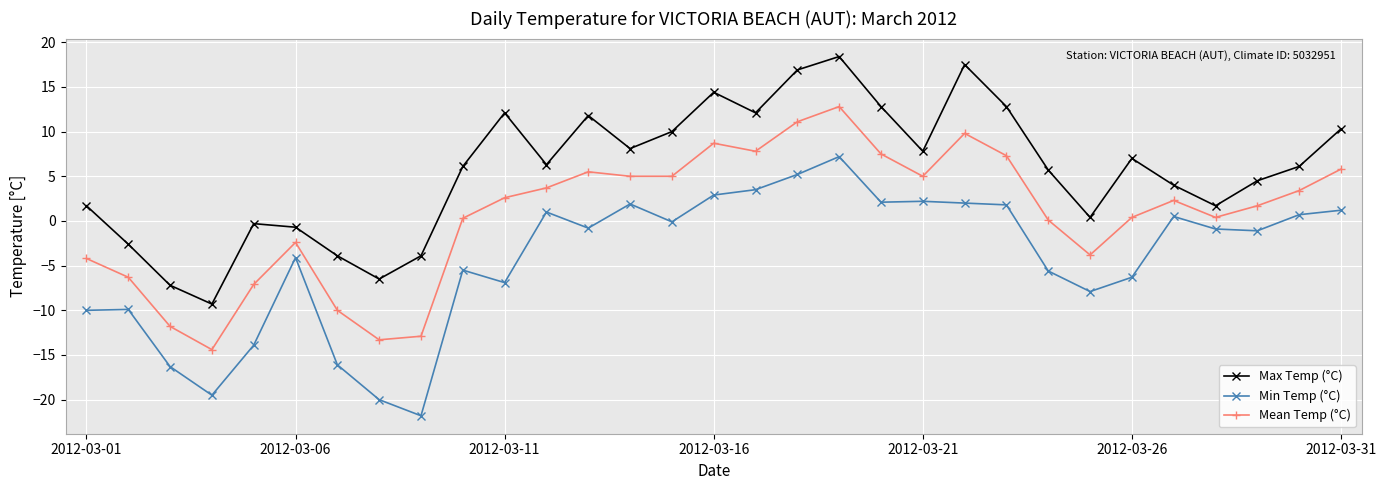

Which series has the largest total across all categories?

Max Temp (°C)